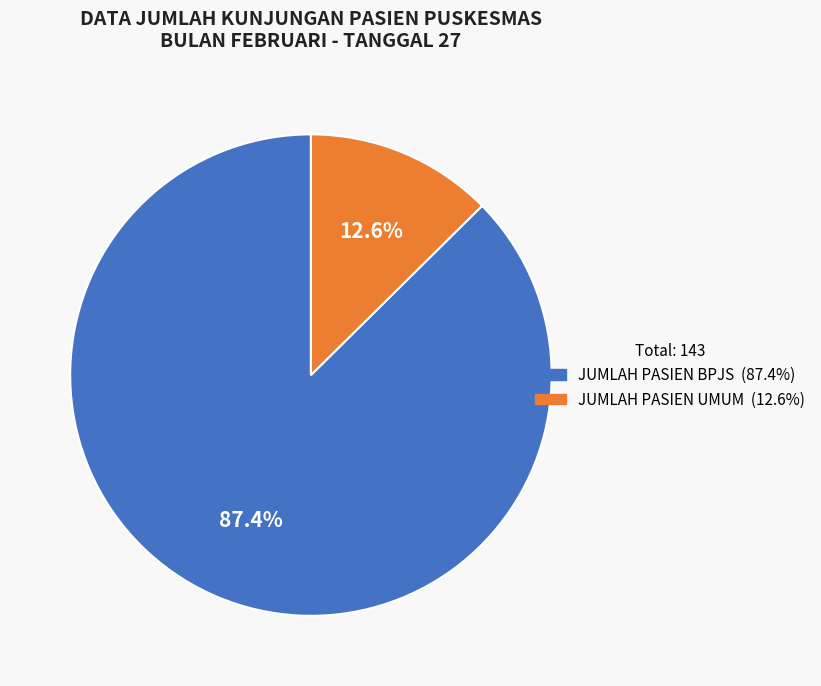

How many segments does this pie chart have?

2